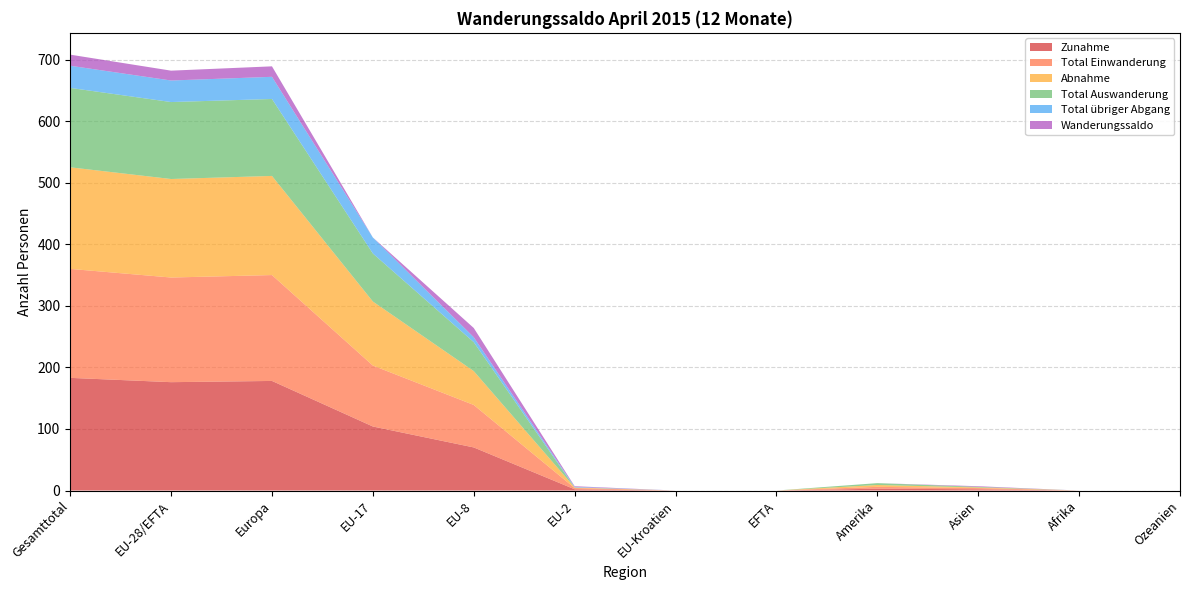

Reading left to right, extract all data points from this chart.

Zunahme: 183	176	178	104	70	2	0	0	3	2	0	0
Total Einwanderung: 177	170	172	99	69	2	0	0	3	2	0	0
Abnahme: 165	160	161	104	55	1	0	0	3	1	0	0
Total Auswanderung: 129	125	125	78	47	0	0	0	3	1	0	0
Total übriger Abgang: 36	35	36	26	8	1	0	0	0	0	0	0
Wanderungssaldo: 18	16	17	0	15	1	0	0	0	1	0	0